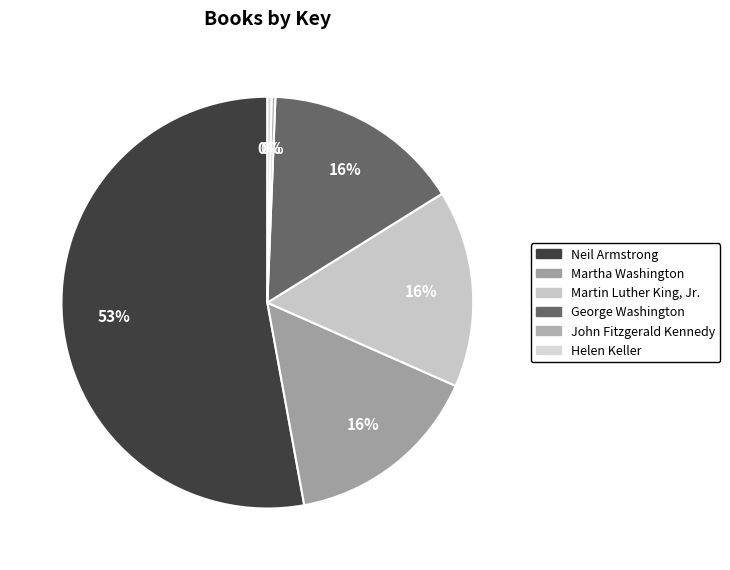

Combined, do George Washington and Martin Luther King, Jr. account for over 50%?

No